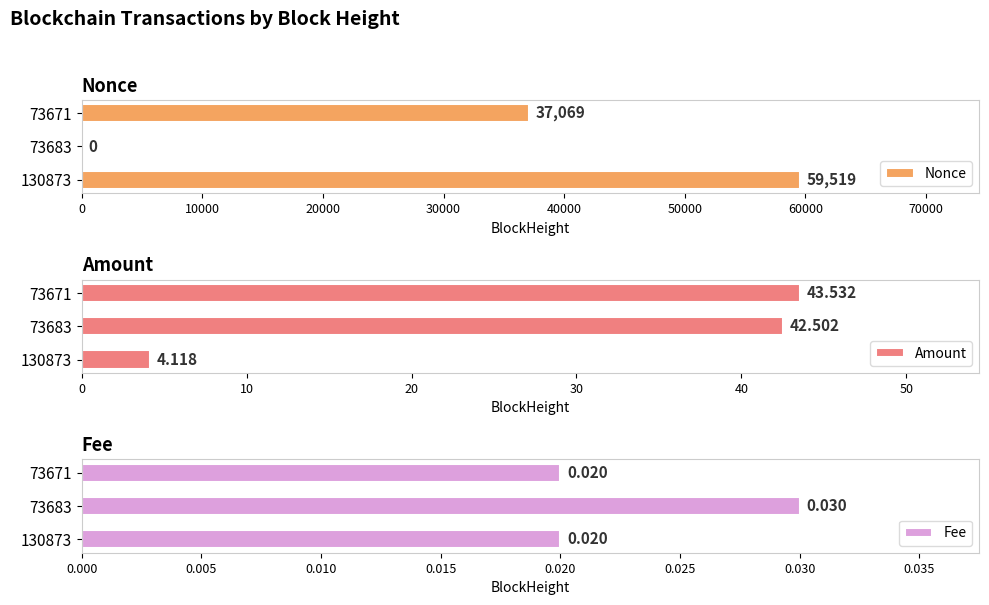

Is it true that Nonce equals 0 at 73683?

True